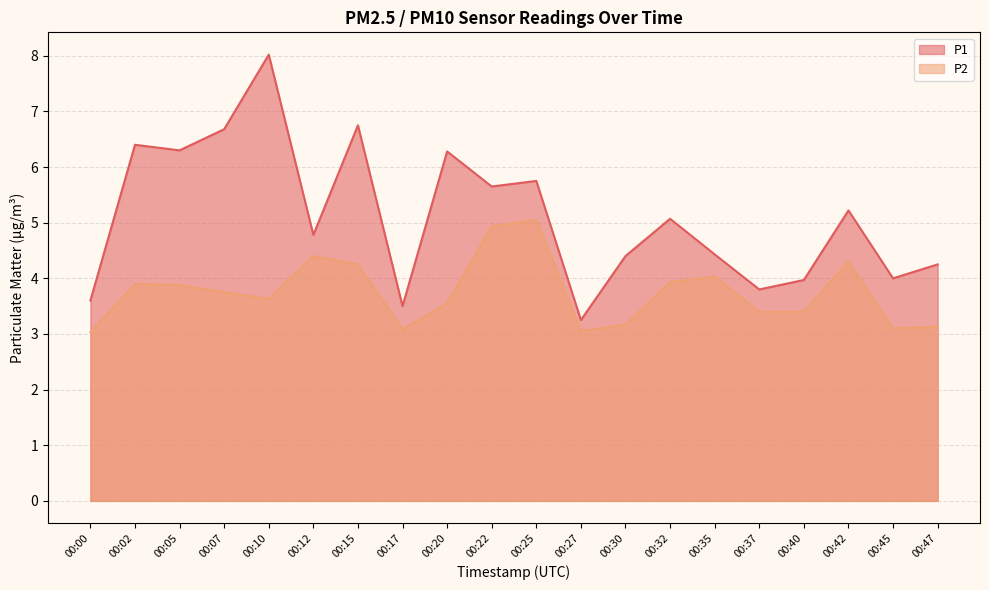

True or false: P2 has a value of 1.3 at 00:40.

False